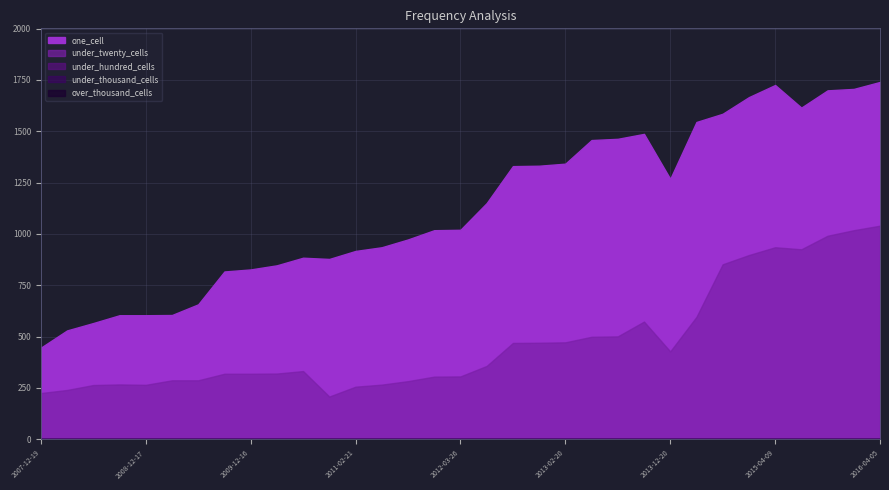

Reading left to right, transcribe all the data shown in this chart.

one_cell: 2007-12-19=446	2008-04-01=530	2008-06-27=566	2008-10-10=604	2008-12-17=604	2009-04-06=605	2009-06-17=657	2009-09-25=817	2009-12-16=827	2010-04-01=847	2010-07-26=884	2010-11-17=878	2011-02-21=917	2011-06-10=935	2011-09-05=973	2012-01-18=1018	2012-03-26=1020	2012-07-13=1150	2012-10-31=1330	2012-12-11=1332	2013-02-20=1342	2013-05-21=1457	2013-07-09=1463	2013-09-10=1487	2013-12-20=1268	2014-03-28=1545	2014-09-08=1585	2015-01-19=1666	2015-04-09=1725	2015-07-03=1615	2015-10-01=1699	2016-01-04=1706	2016-04-05=1740
under_twenty_cells: 2007-12-19=225	2008-04-01=240	2008-06-27=264	2008-10-10=267	2008-12-17=265	2009-04-06=287	2009-06-17=287	2009-09-25=319	2009-12-16=319	2010-04-01=320	2010-07-26=332	2010-11-17=208	2011-02-21=256	2011-06-10=266	2011-09-05=283	2012-01-18=305	2012-03-26=306	2012-07-13=357	2012-10-31=469	2012-12-11=470	2013-02-20=472	2013-05-21=499	2013-07-09=501	2013-09-10=573	2013-12-20=428	2014-03-28=596	2014-09-08=852	2015-01-19=897	2015-04-09=935	2015-07-03=925	2015-10-01=991	2016-01-04=1018	2016-04-05=1040
under_hundred_cells: 2007-12-19=0	2008-04-01=0	2008-06-27=0	2008-10-10=0	2008-12-17=0	2009-04-06=0	2009-06-17=0	2009-09-25=0	2009-12-16=0	2010-04-01=0	2010-07-26=0	2010-11-17=0	2011-02-21=0	2011-06-10=0	2011-09-05=0	2012-01-18=0	2012-03-26=0	2012-07-13=0	2012-10-31=0	2012-12-11=0	2013-02-20=0	2013-05-21=0	2013-07-09=0	2013-09-10=0	2013-12-20=0	2014-03-28=0	2014-09-08=0	2015-01-19=0	2015-04-09=0	2015-07-03=0	2015-10-01=0	2016-01-04=0	2016-04-05=0
under_thousand_cells: 2007-12-19=0	2008-04-01=0	2008-06-27=0	2008-10-10=0	2008-12-17=0	2009-04-06=0	2009-06-17=0	2009-09-25=0	2009-12-16=0	2010-04-01=0	2010-07-26=0	2010-11-17=0	2011-02-21=0	2011-06-10=0	2011-09-05=0	2012-01-18=0	2012-03-26=0	2012-07-13=0	2012-10-31=0	2012-12-11=0	2013-02-20=0	2013-05-21=0	2013-07-09=0	2013-09-10=0	2013-12-20=0	2014-03-28=0	2014-09-08=0	2015-01-19=0	2015-04-09=0	2015-07-03=0	2015-10-01=0	2016-01-04=0	2016-04-05=0
over_thousand_cells: 2007-12-19=0	2008-04-01=0	2008-06-27=0	2008-10-10=0	2008-12-17=0	2009-04-06=0	2009-06-17=0	2009-09-25=0	2009-12-16=0	2010-04-01=0	2010-07-26=0	2010-11-17=0	2011-02-21=0	2011-06-10=0	2011-09-05=0	2012-01-18=0	2012-03-26=0	2012-07-13=0	2012-10-31=0	2012-12-11=0	2013-02-20=0	2013-05-21=0	2013-07-09=0	2013-09-10=0	2013-12-20=0	2014-03-28=0	2014-09-08=0	2015-01-19=0	2015-04-09=0	2015-07-03=0	2015-10-01=0	2016-01-04=0	2016-04-05=0